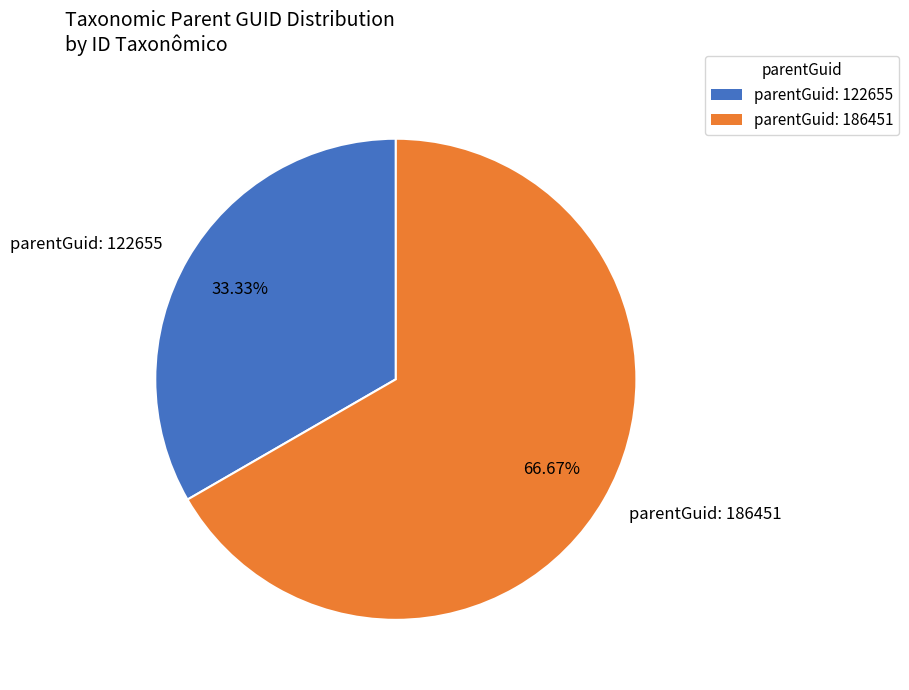

Rank the categories by value from highest to lowest.

parentGuid: 186451, parentGuid: 122655